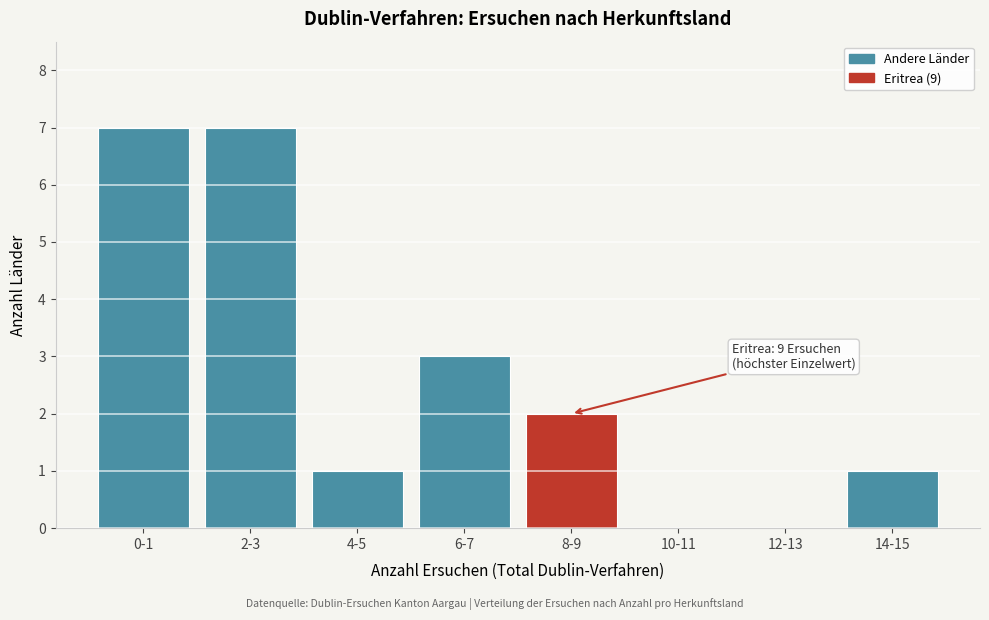

Reading left to right, what are all the values shown in this chart?

0-1=7	2-3=7	4-5=1	6-7=3	8-9=2	10-11=0	12-13=0	14-15=1